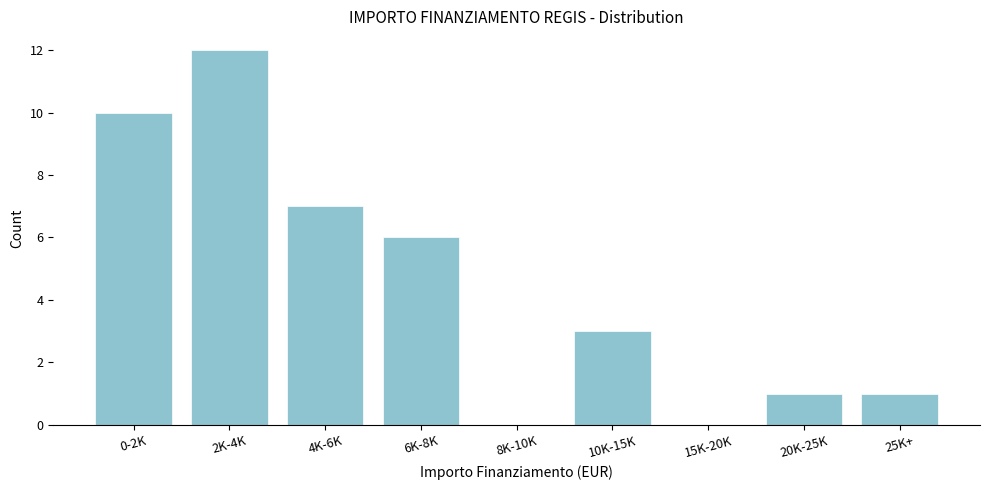

Reading left to right, list all the values displayed in this chart.

0-2K=10	2K-4K=12	4K-6K=7	6K-8K=6	8K-10K=0	10K-15K=3	15K-20K=0	20K-25K=1	25K+=1